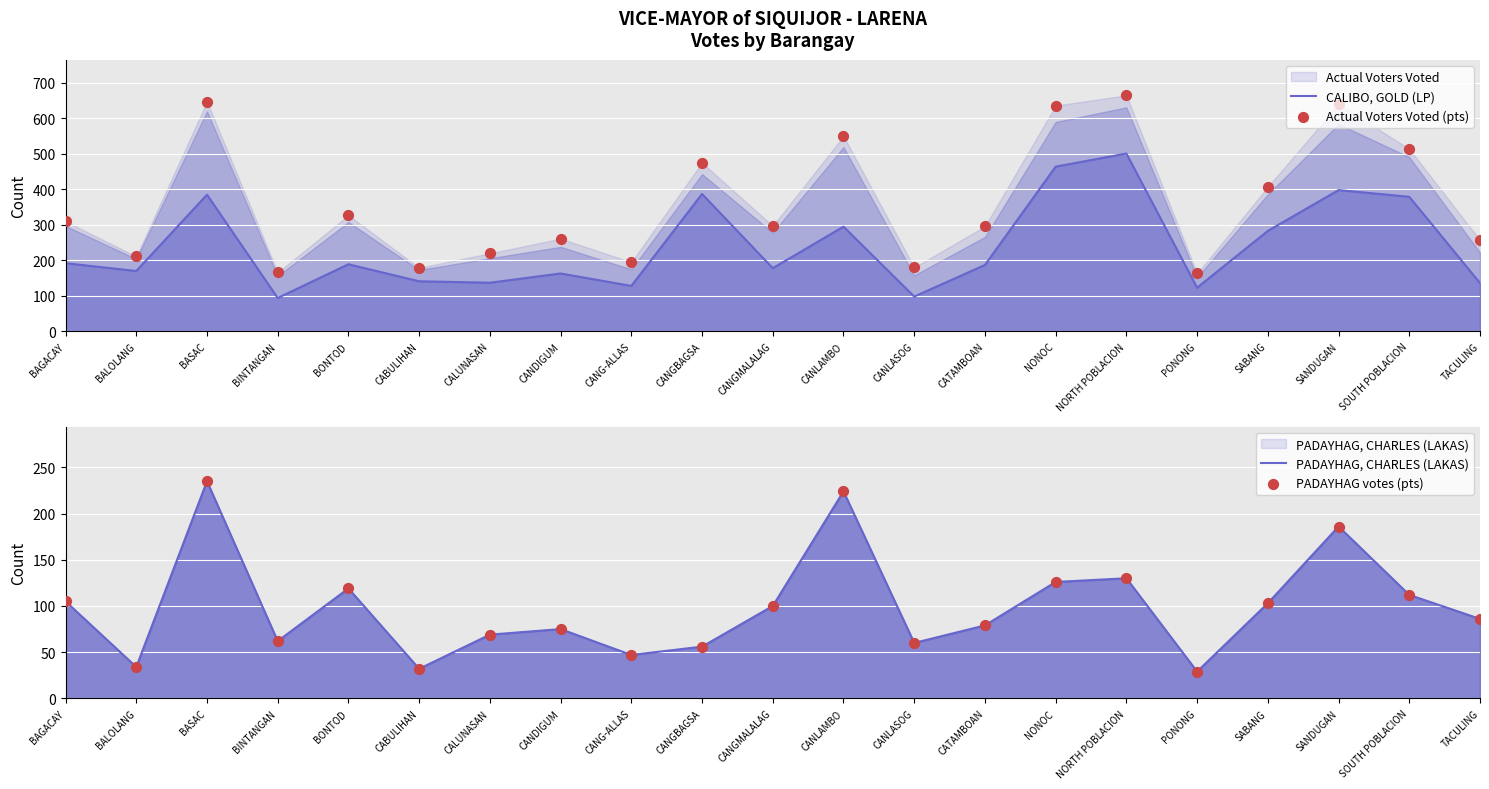

At how many categories does at least one series exceed 220?

14